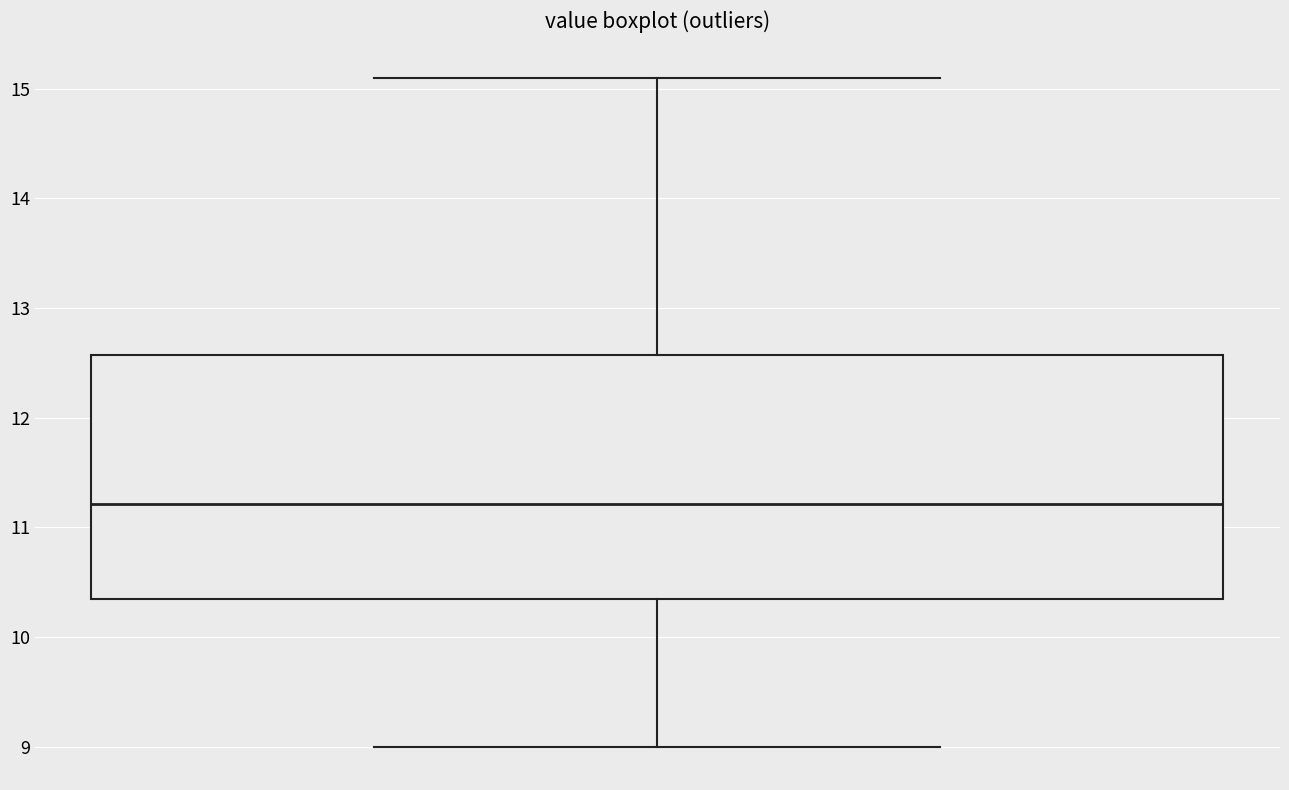

Read this box plot against the y-axis: the position of the median line, the range covered by the box, and the ends of both whiskers. The values are not printed on the chart, so give them approximately, as read against the axis.

median 11.2, box 10.3 to 12.6, whiskers 9.0 to 15.1